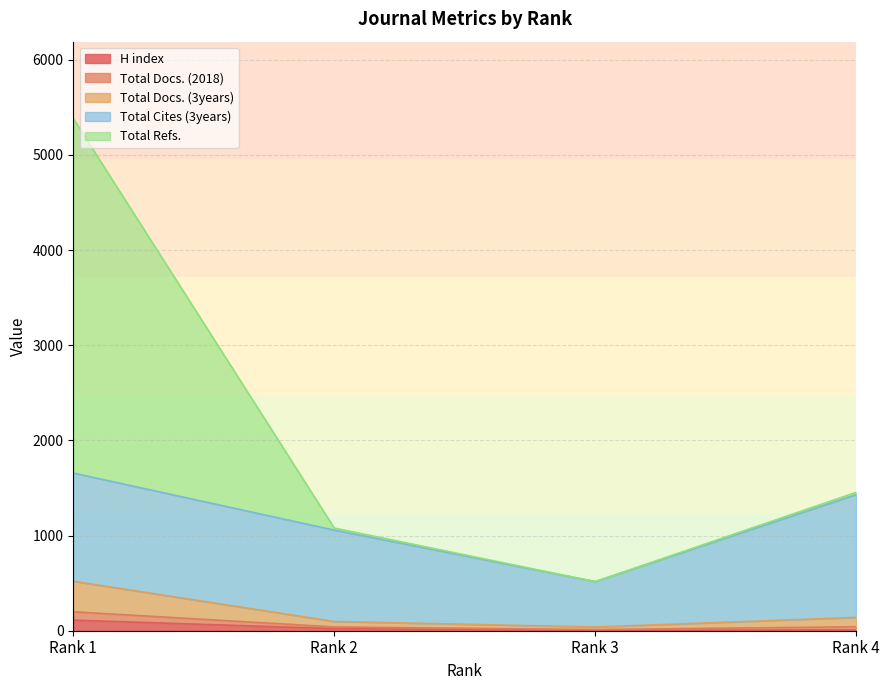

Is it true that Total Refs. equals 40 at Rank 2?

True